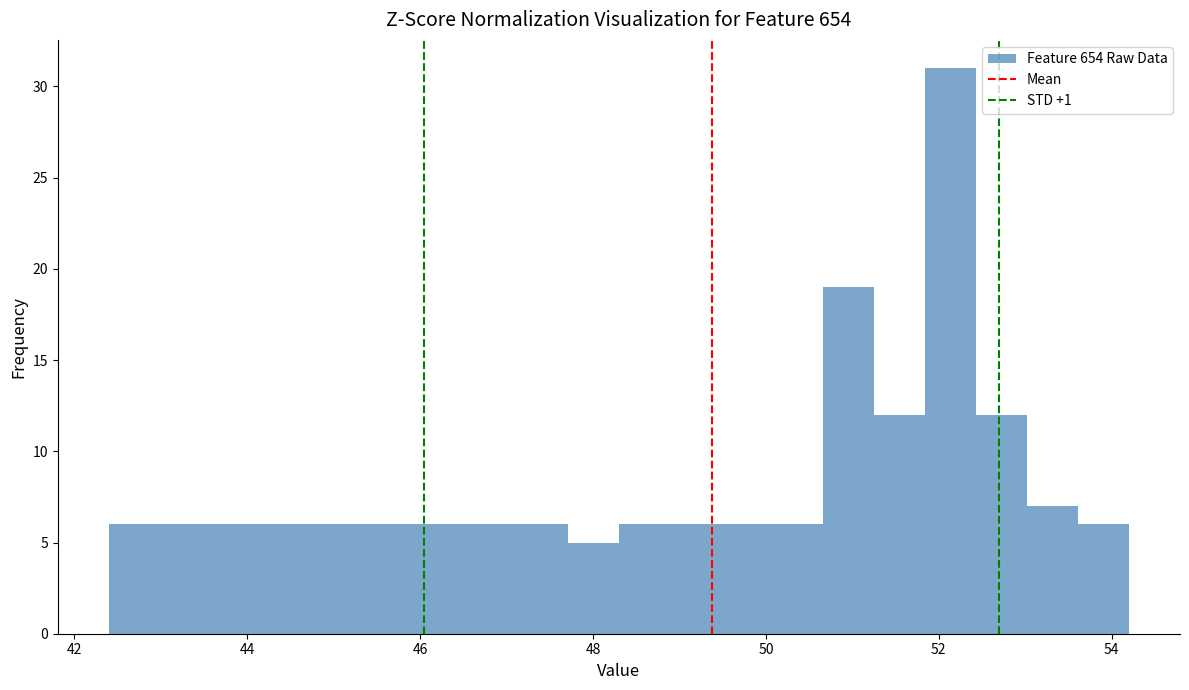

Around what value on the x-axis is the tallest bar? Give the approximate position of its centre, as read against the axis.

52.2